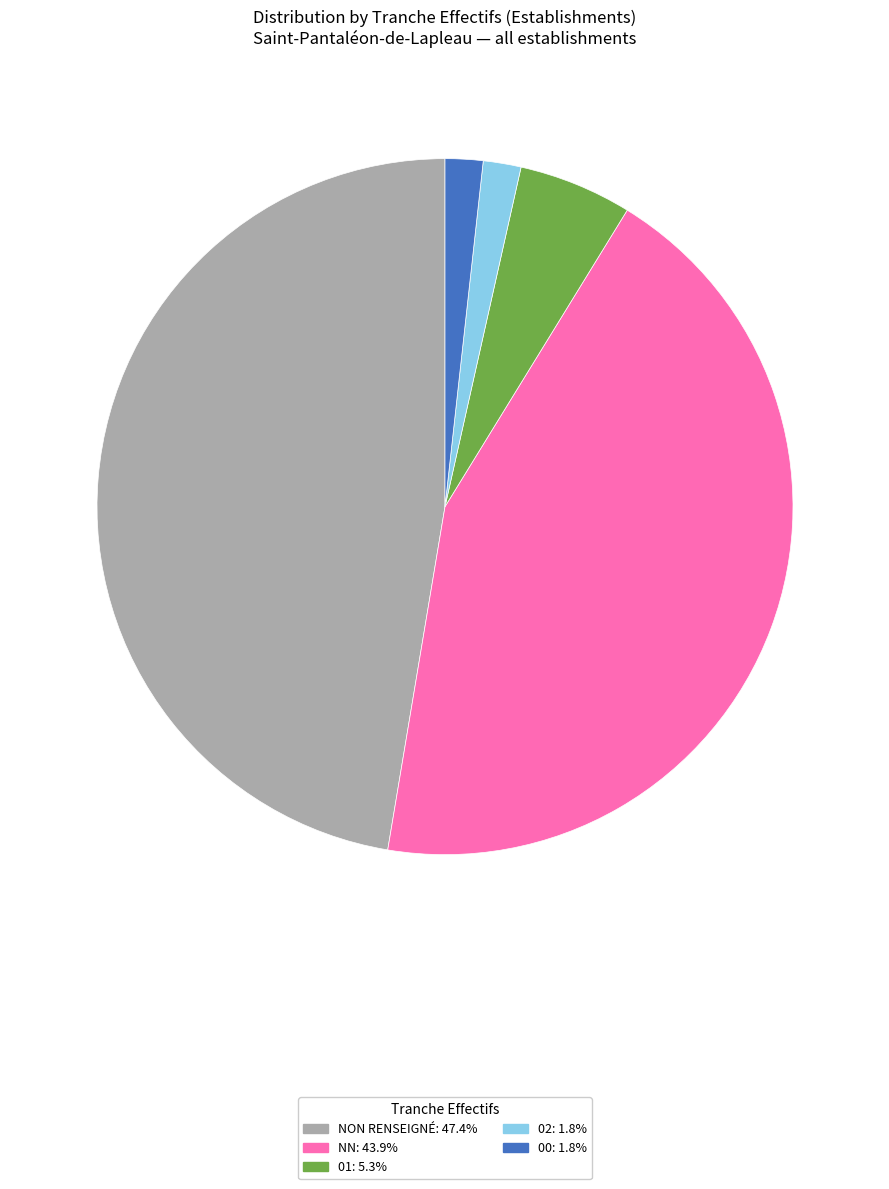

Is there a majority slice in this chart?

No